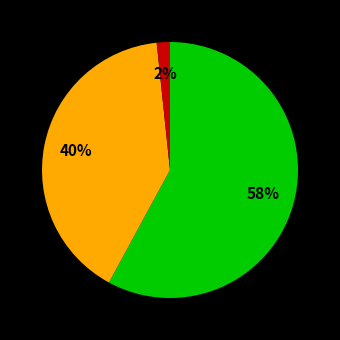

Is there a majority slice in this chart?

Yes